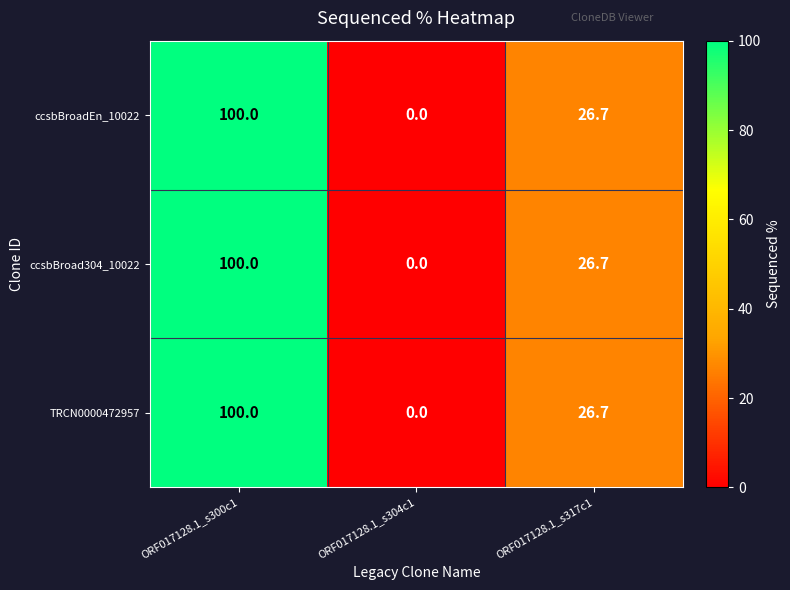

What is the difference between the TRCN0000472957 values at ORF017128.1_s304c1 and ORF017128.1_s317c1?

26.7